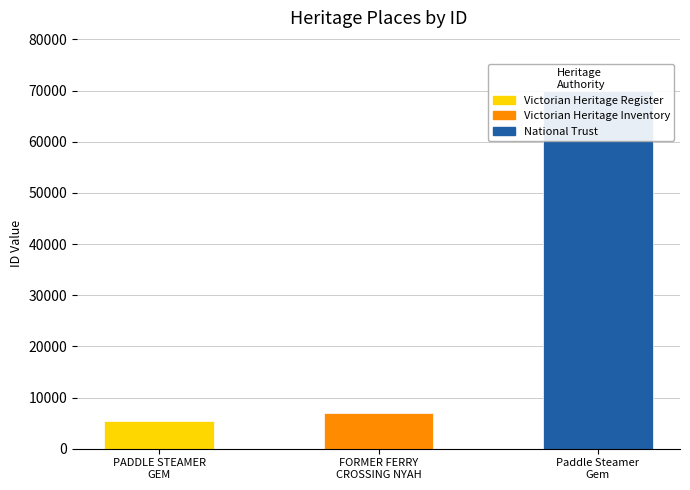

Reading right to left, what are all the values shown in this chart?

Paddle Steamer Gem=69818	FORMER FERRY CROSSING NYAH PUNT=7010	PADDLE STEAMER GEM=5439